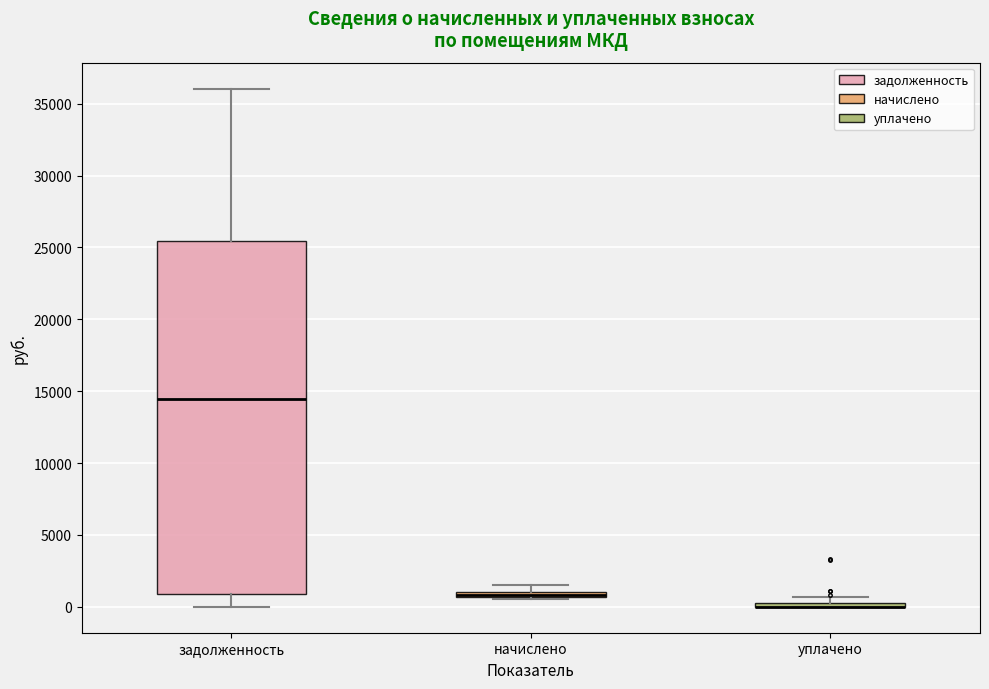

Where is the lower edge of the box for уплачено on the y-axis? The values are not printed on the chart, so give them approximately, as read against the axis.

0